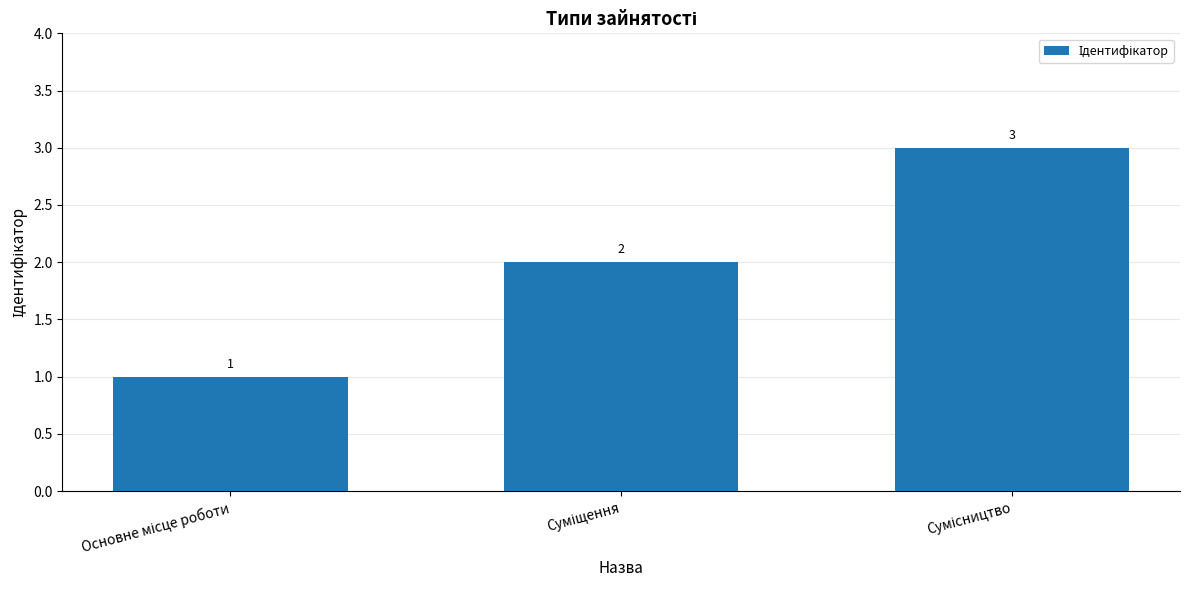

What is the difference between the maximum and minimum values?

2